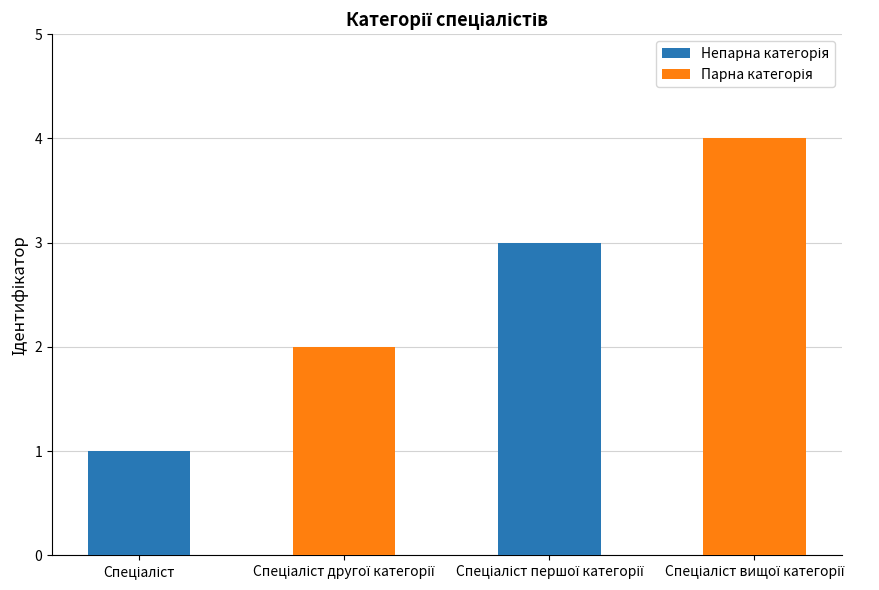

Which label corresponds to the largest value in the chart?

Спеціаліст вищої категорії